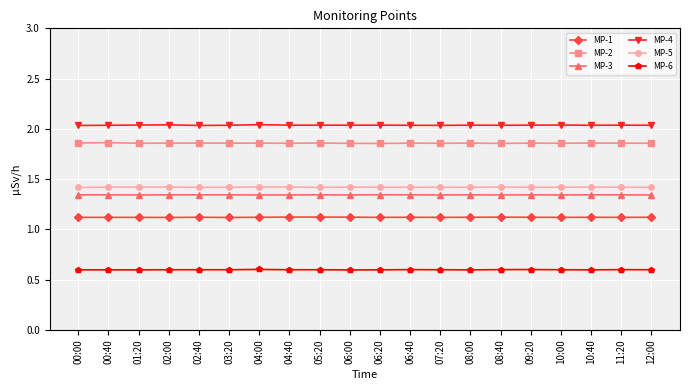

What is the sum of the MP-4 values at 04:40 and 08:00?

4.1